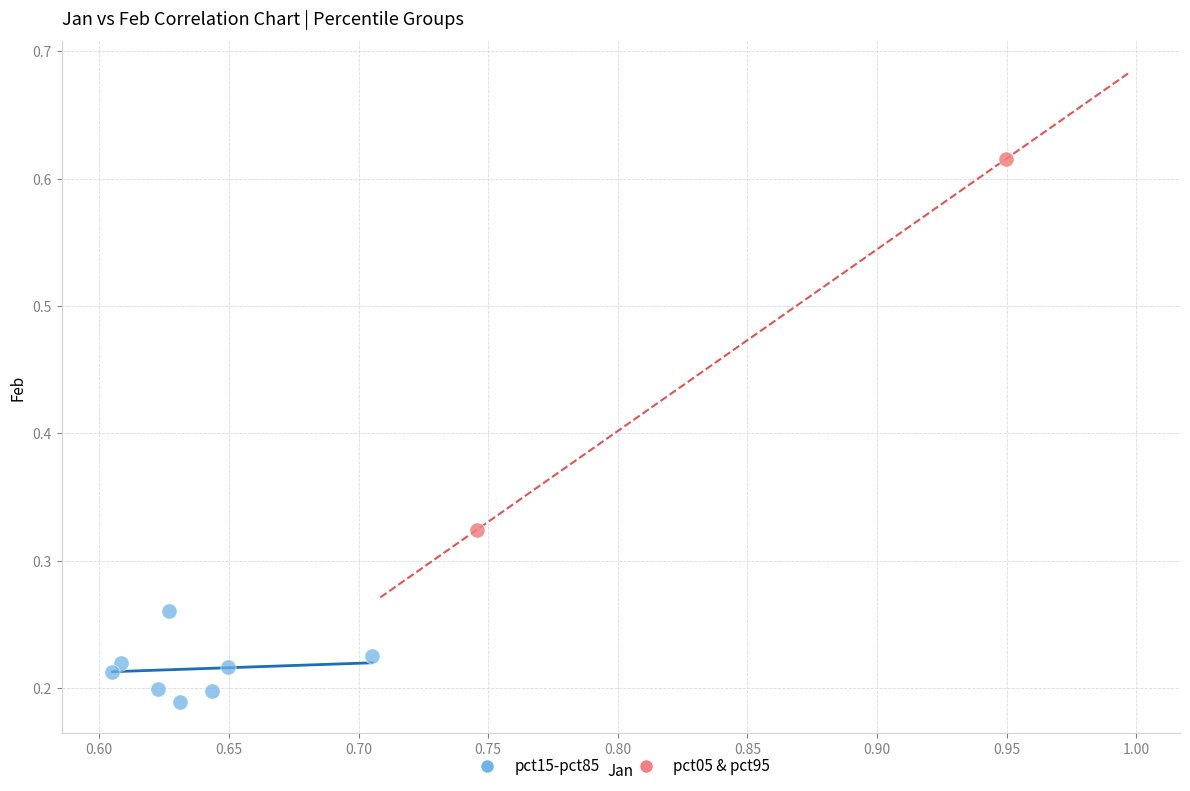

What are all the series names shown in the legend?

pct15-pct85, pct05 & pct95